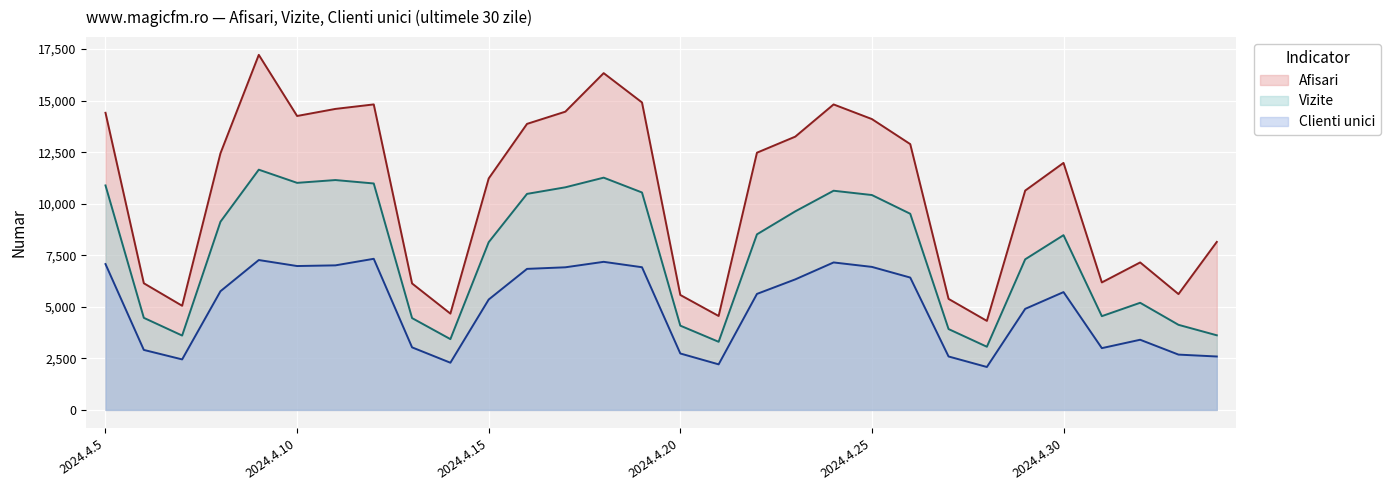

True or false: Vizite and Clienti unici cross at least once.

False